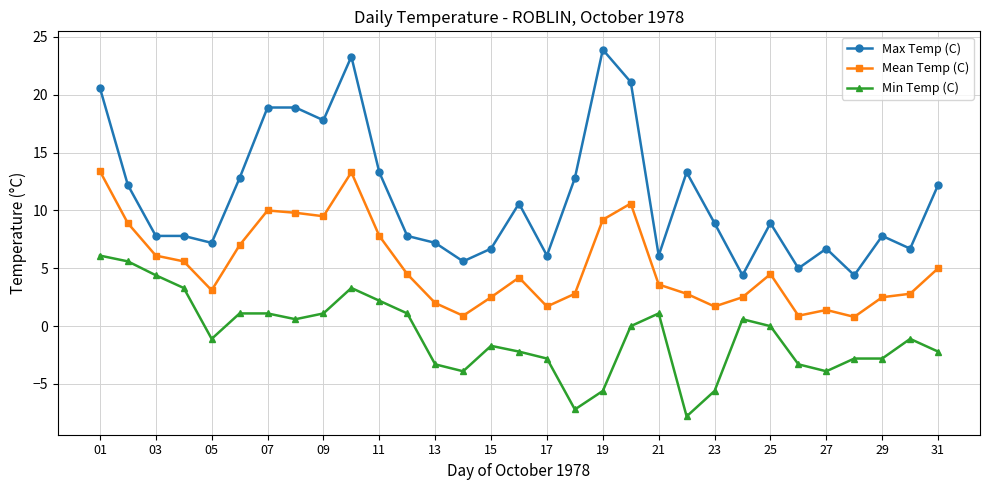

What is the difference between the maximum and minimum values in the Min Temp (C) series?

13.9